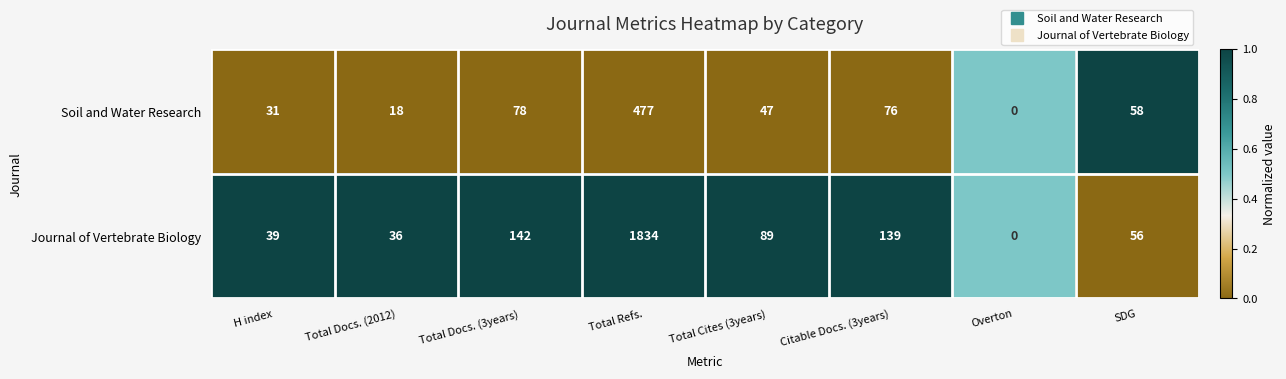

What is the total value across all series at H index?

70